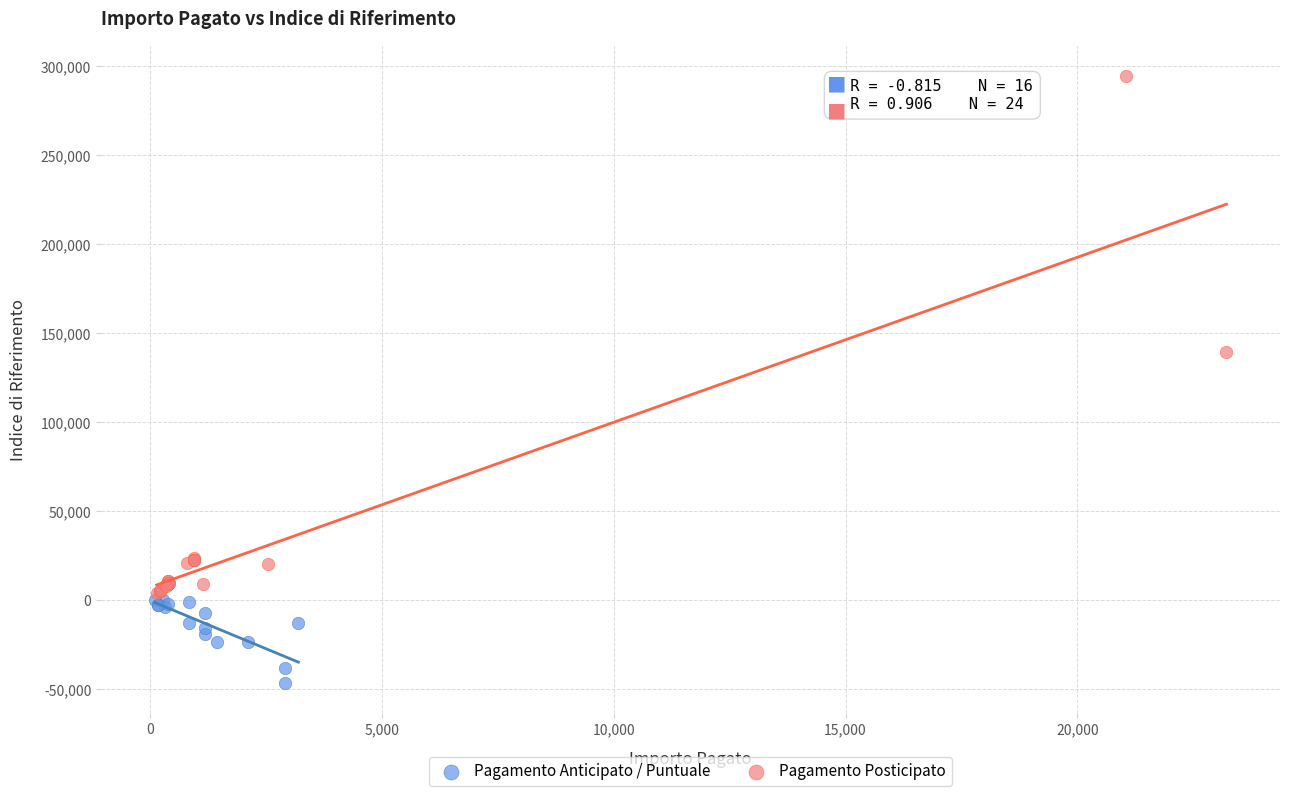

Which series reaches the maximum Y coordinate?

Pagamento Posticipato